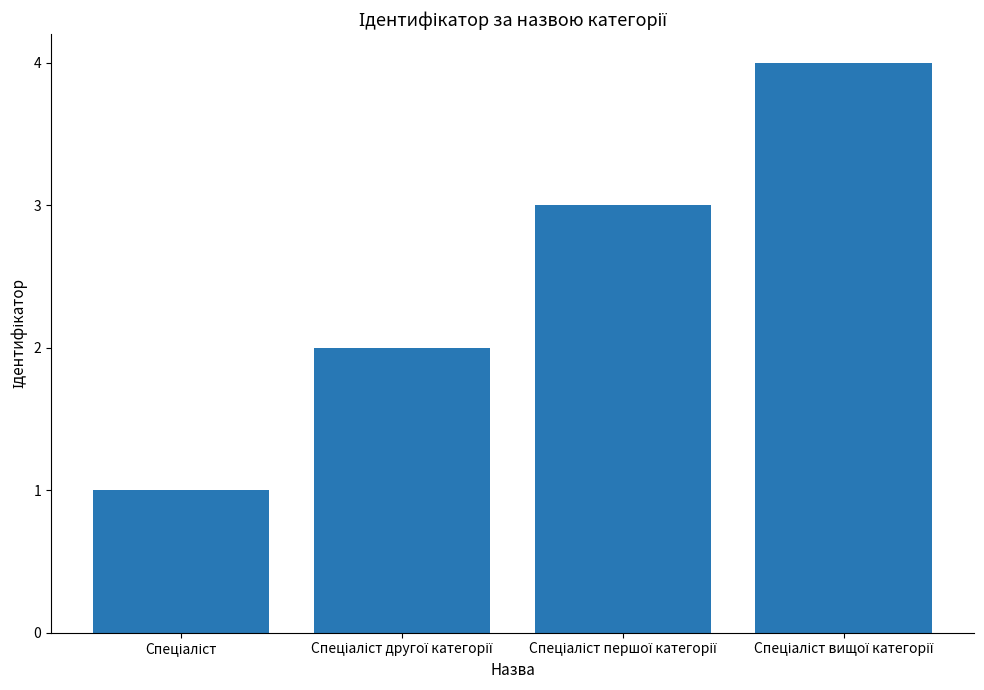

What is the sum of all values?

10